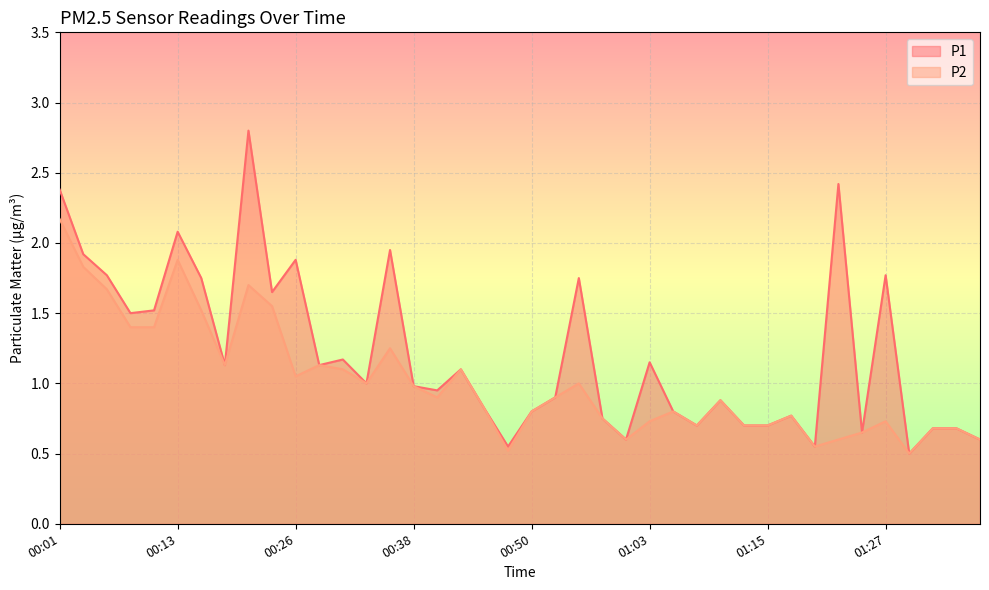

Reading left to right, transcribe all the data shown in this chart.

P1: 2.4	1.9	1.8	1.5	1.5	2.1	1.8	1.1	2.8	1.6	1.9	1.1	1.2	1.0	1.9	1.0	0.9	1.1	0.8	0.6	0.8	0.9	1.8	0.8	0.6	1.1	0.8	0.7	0.9	0.7	0.7	0.8	0.6	2.4	0.7	1.8	0.5	0.7	0.7	0.6
P2: 2.2	1.8	1.7	1.4	1.4	1.9	1.5	1.1	1.7	1.6	1.1	1.1	1.1	1.0	1.2	1.0	0.9	1.1	0.8	0.5	0.8	0.9	1.0	0.8	0.6	0.7	0.8	0.7	0.9	0.7	0.7	0.8	0.6	0.6	0.7	0.7	0.5	0.7	0.7	0.6